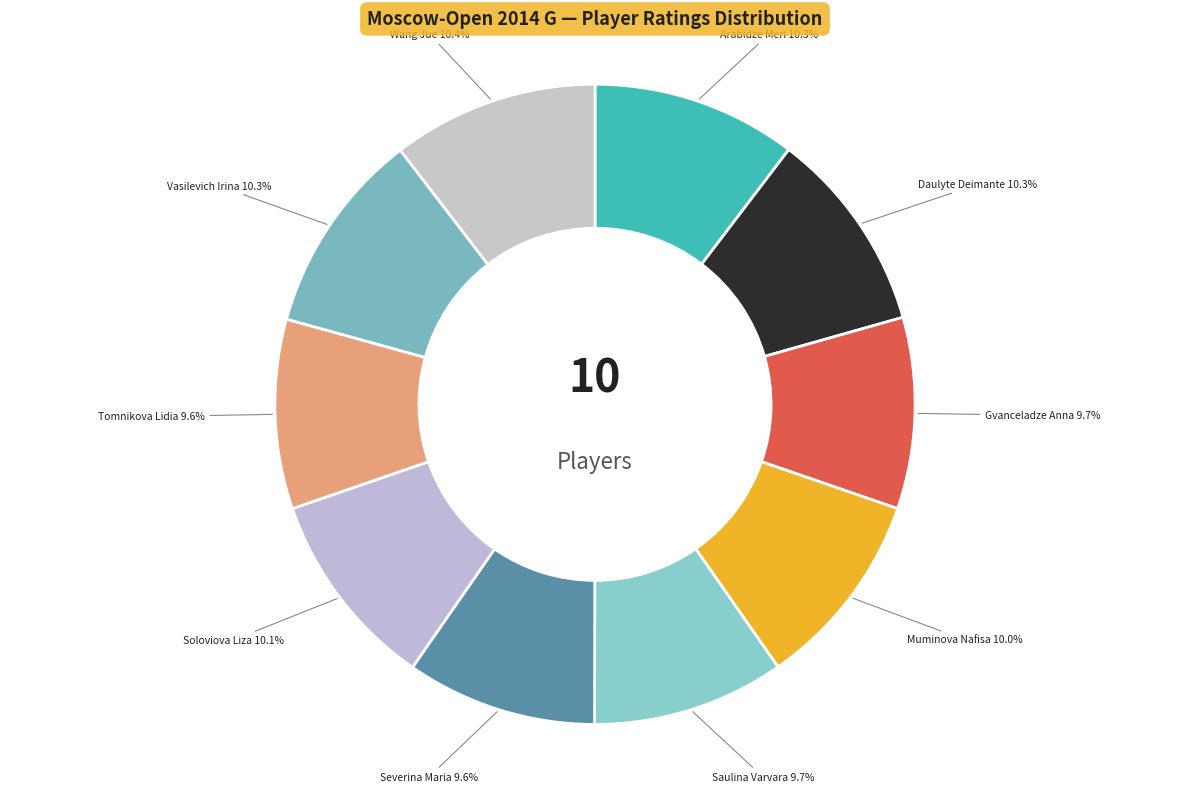

How many slices are in this pie chart?

10